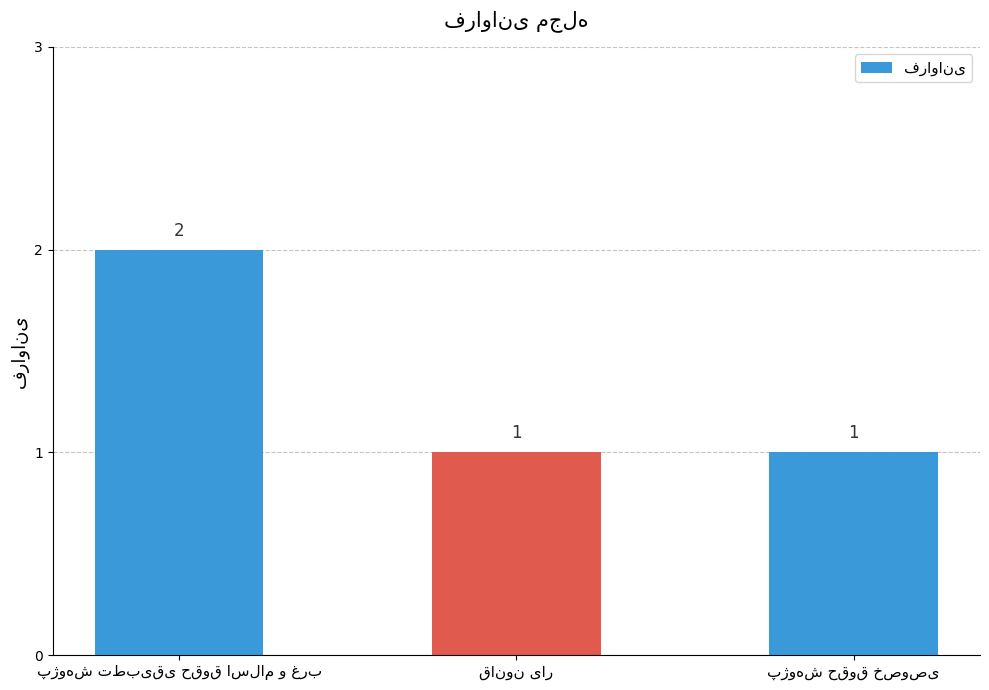

Count the values in the range 1 to 2.

3